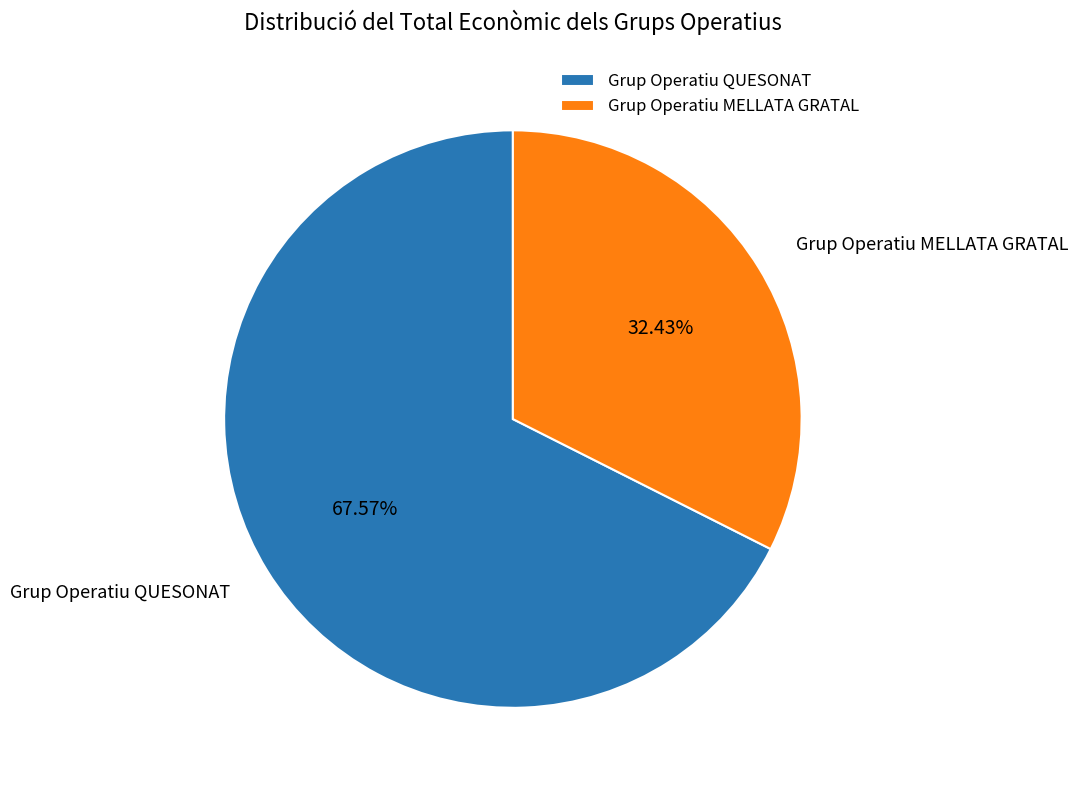

What portion of the pie excludes Grup Operatiu MELLATA GRATAL?

67.6%